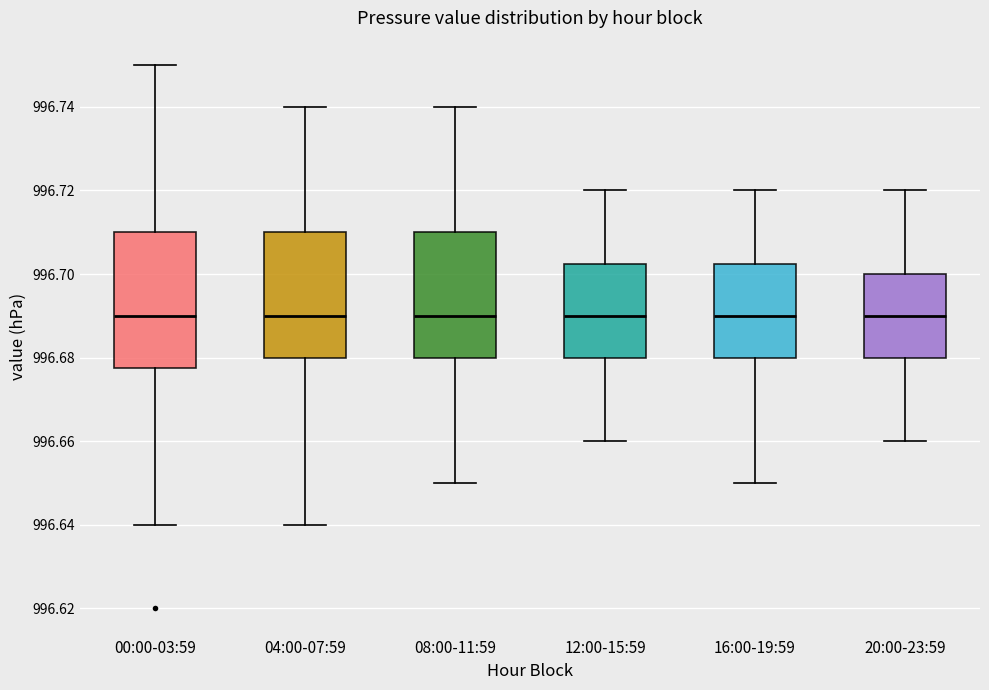

Where does the median line of the box for 04:00-07:59 sit on the y-axis? The values are not printed on the chart, so give them approximately, as read against the axis.

996.690